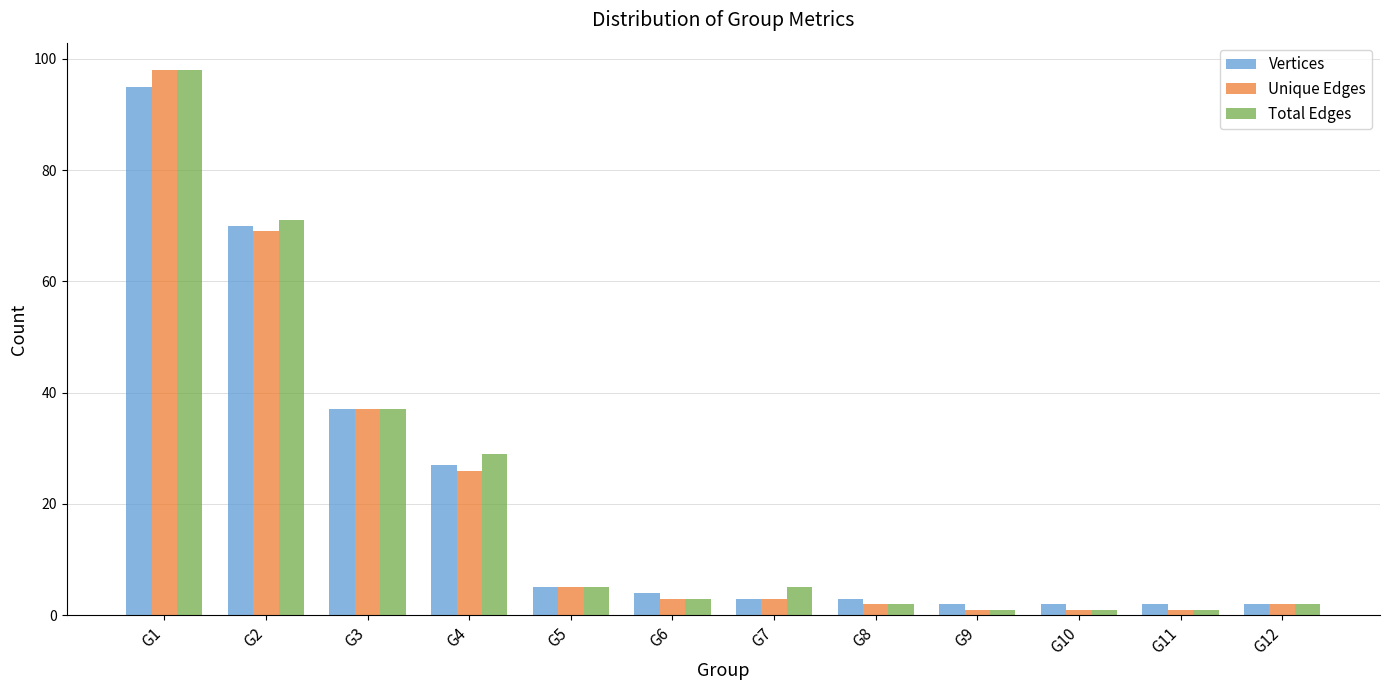

What is the maximum value shown in the chart?

98